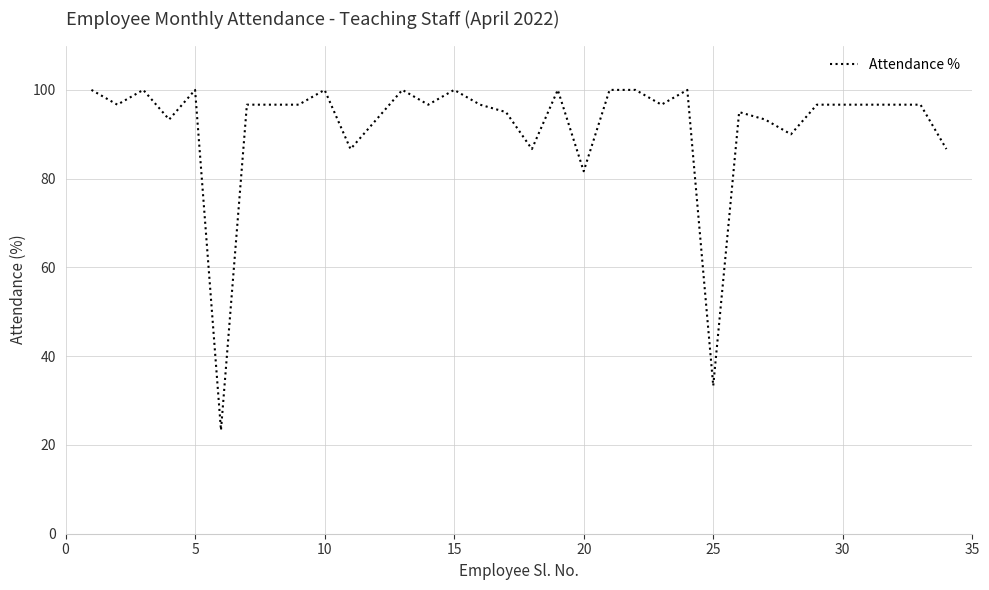

What is the minimum value shown in the chart?

23.3